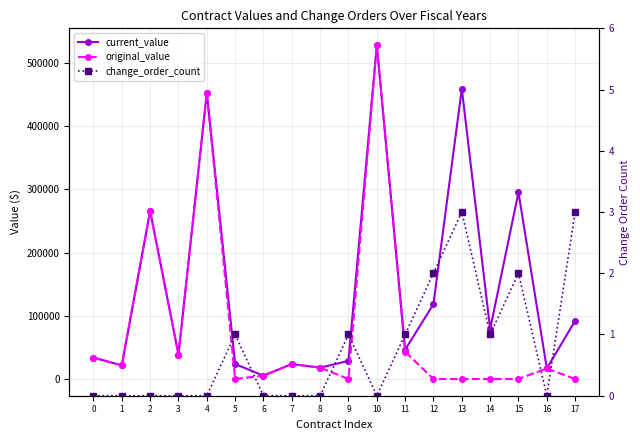

Which label corresponds to the largest value in the chart?

10